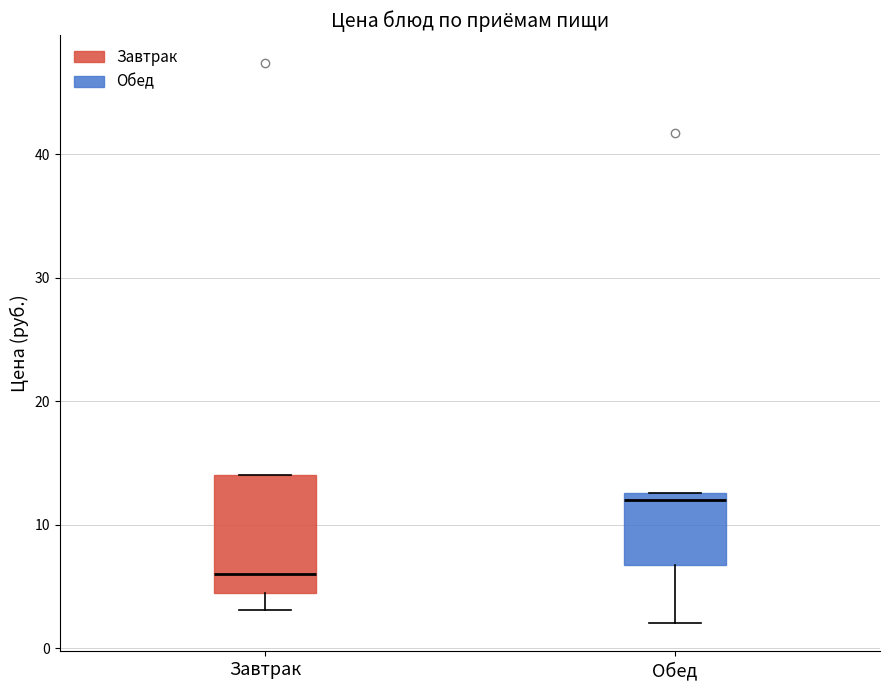

Which box's median line is the highest?

Обед